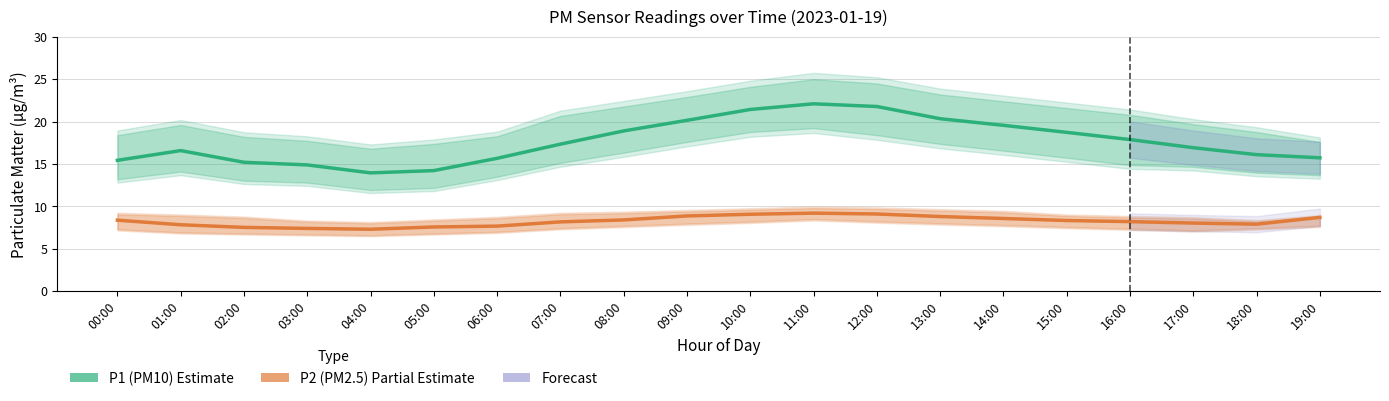

In P1 (PM10), how many points are higher than both neighbors (excluding endpoints)?

2